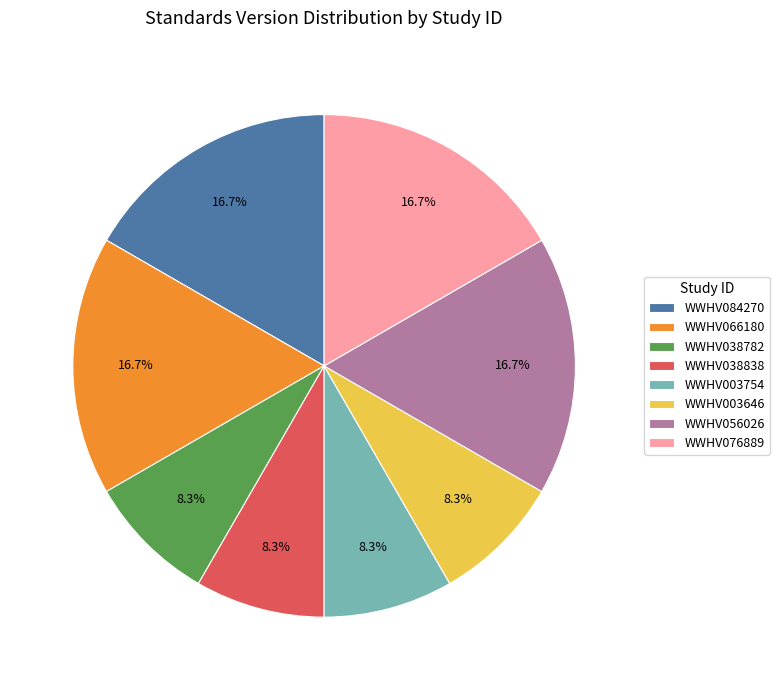

To the nearest percent, what portion does WWHV056026 represent?

17%